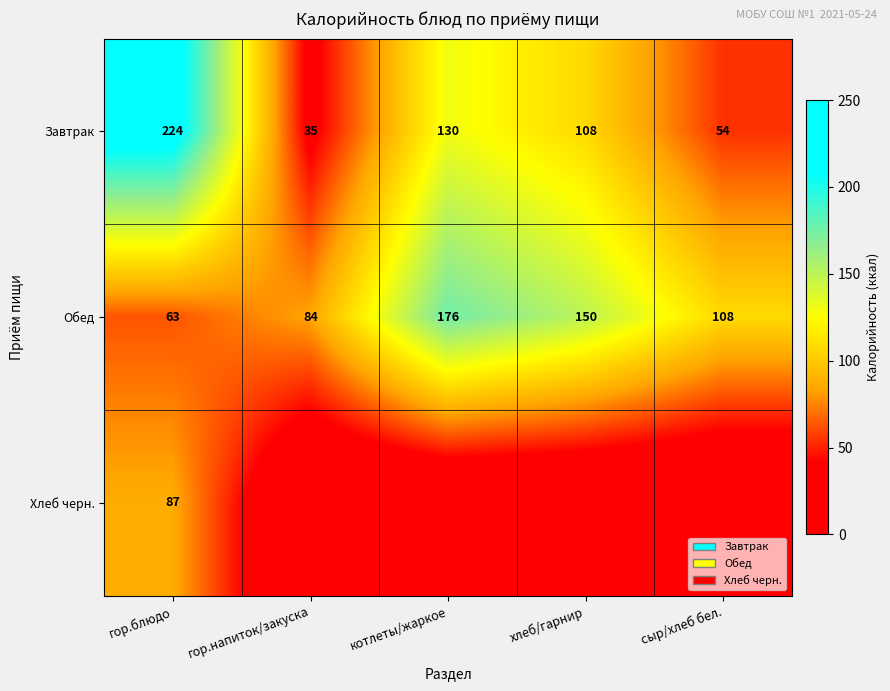

Is the value of Обед at хлеб/гарнир greater than the value of Завтрак at сыр/хлеб бел.?

Yes